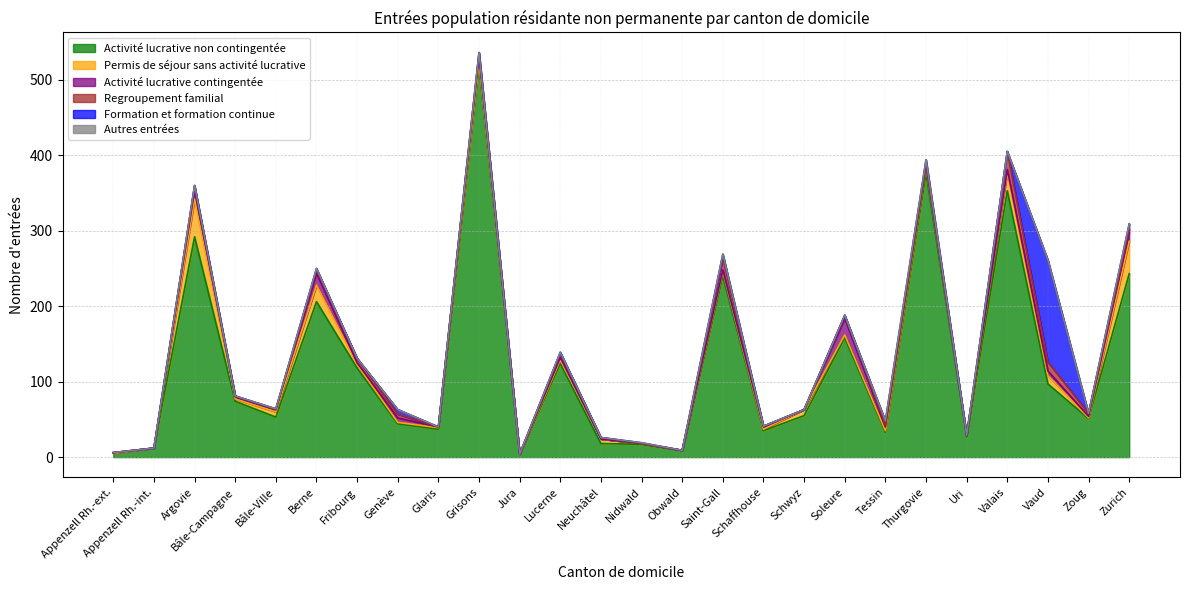

Which series has the largest range (max minus min)?

Activité lucrative non contingentée